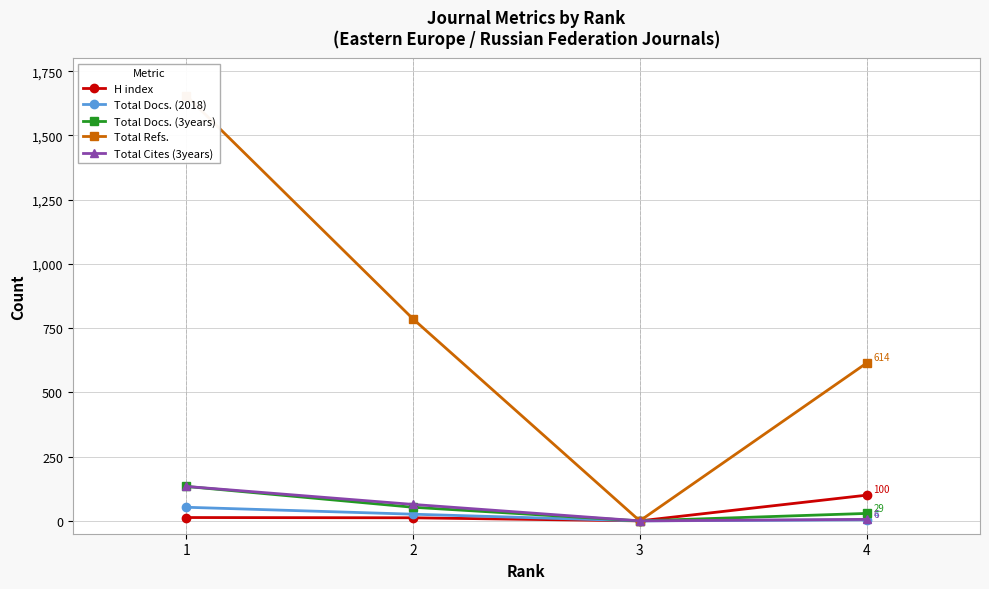

The Total Refs. series shows 579 at 3. True or false?

False